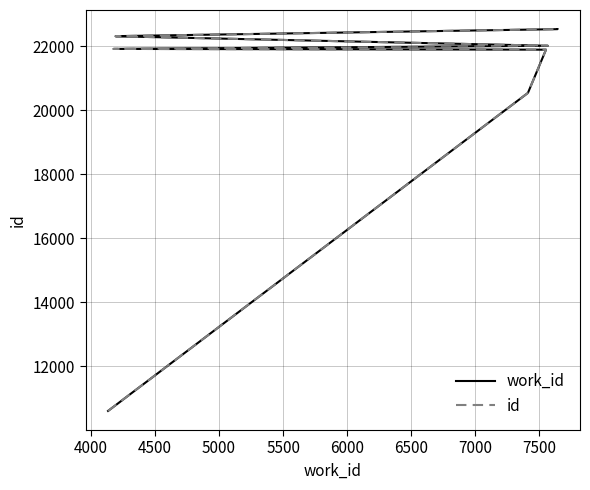

What are all the series names shown in the legend?

work_id, id